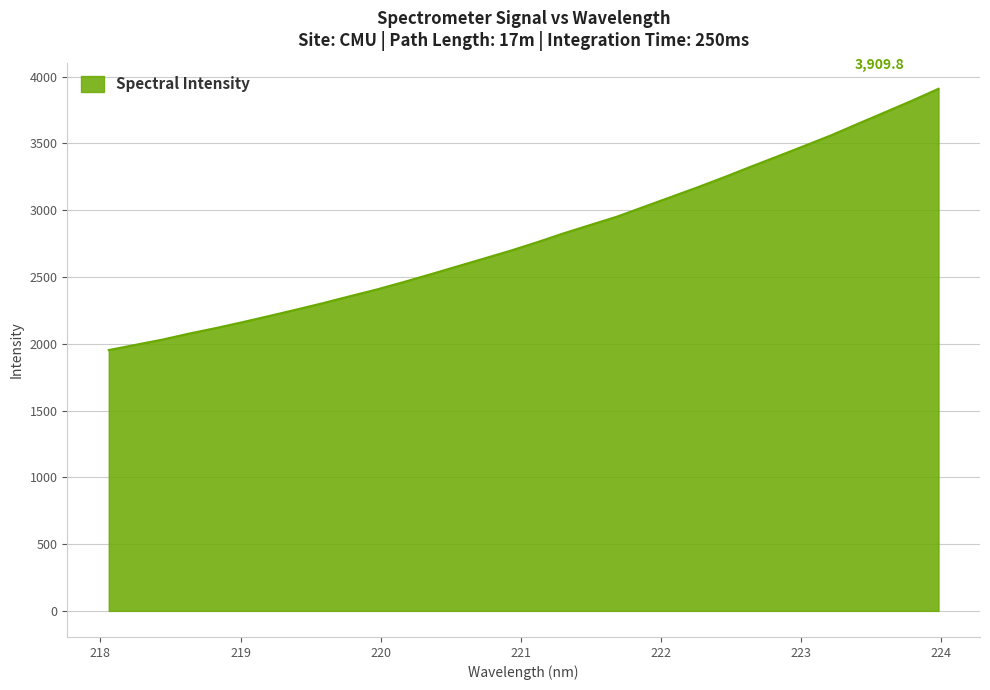

What is the smallest value displayed?

1953.0